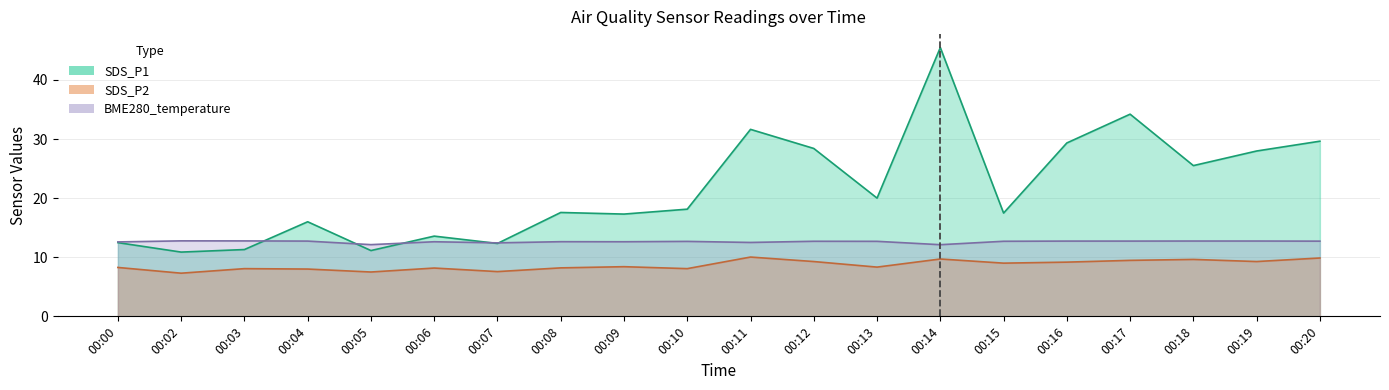

True or false: SDS_P2 and SDS_P1 intersect in this chart.

False